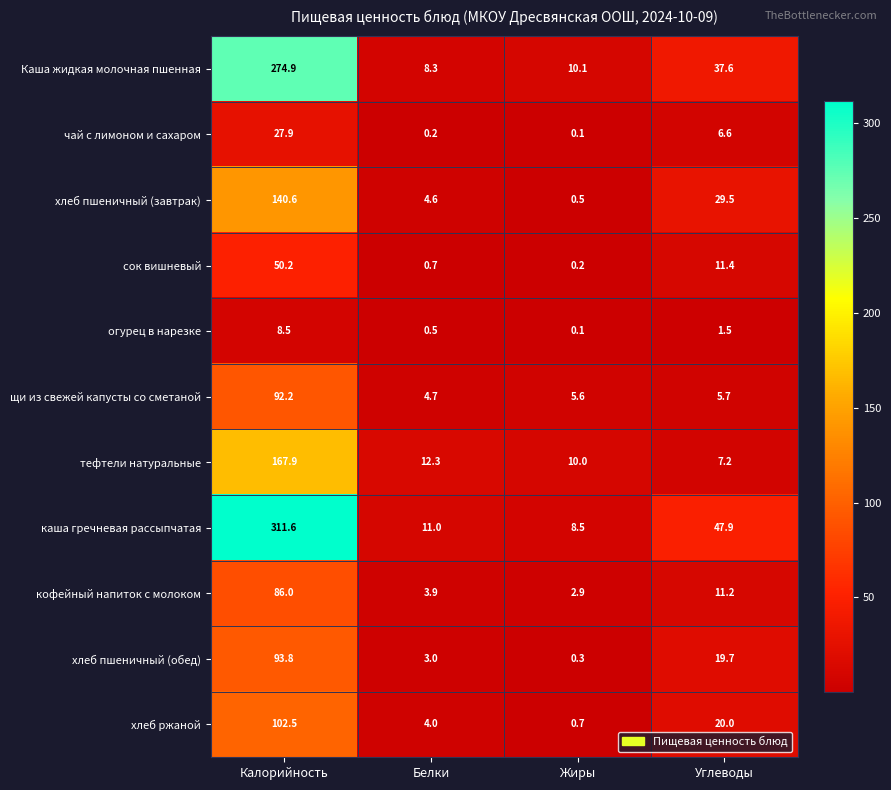

What is the difference between the maximum and minimum values in the кофейный напиток с молоком series?

83.1